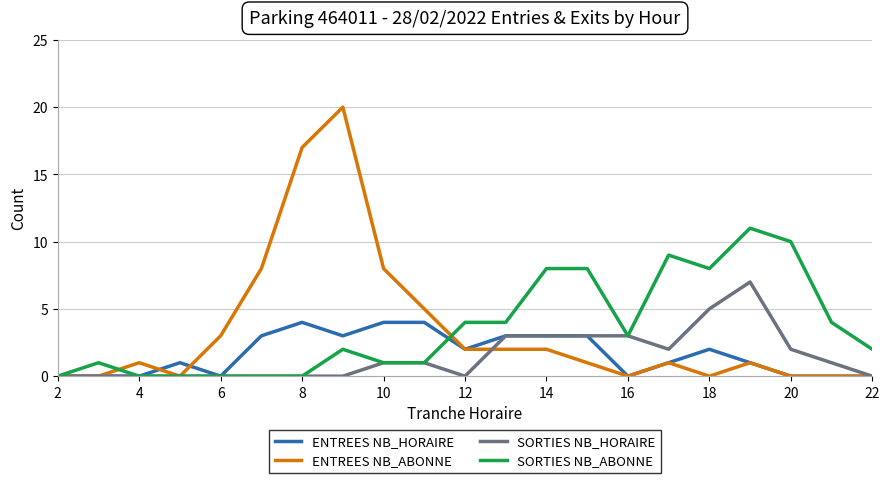

List the series in order of their peak value, highest first.

ENTREES NB_ABONNE, SORTIES NB_ABONNE, SORTIES NB_HORAIRE, ENTREES NB_HORAIRE